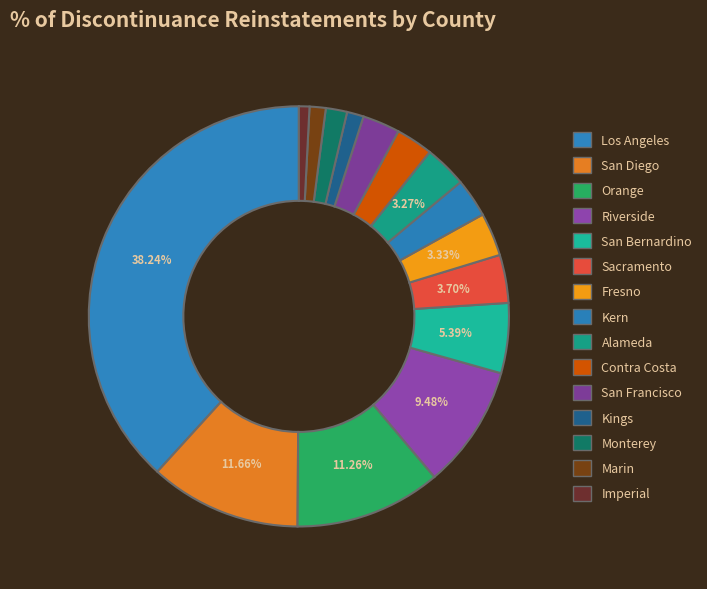

To the nearest percent, what is the average slice percentage?

7%